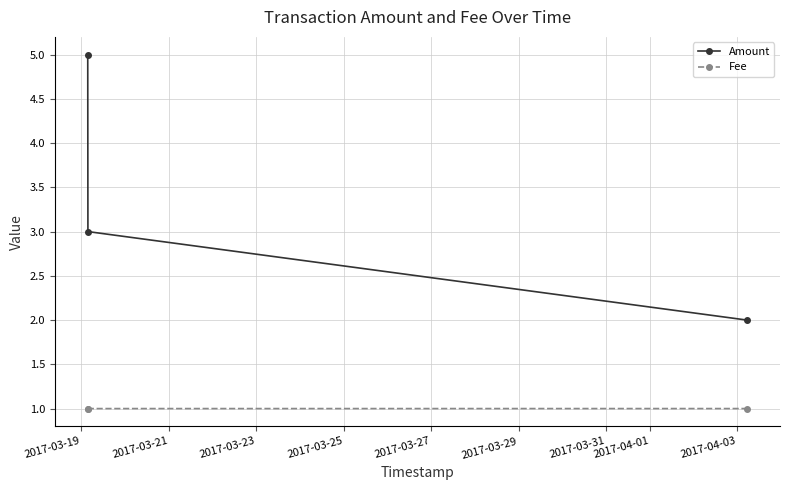

What is the smallest value displayed?

1.0